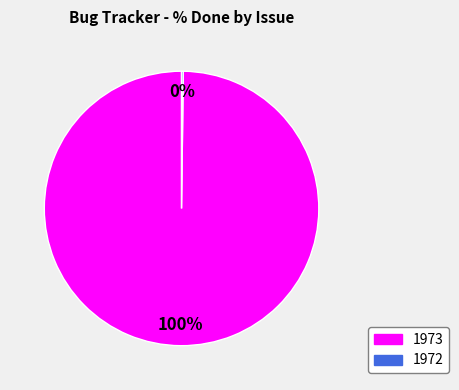

Is there a majority slice in this chart?

Yes